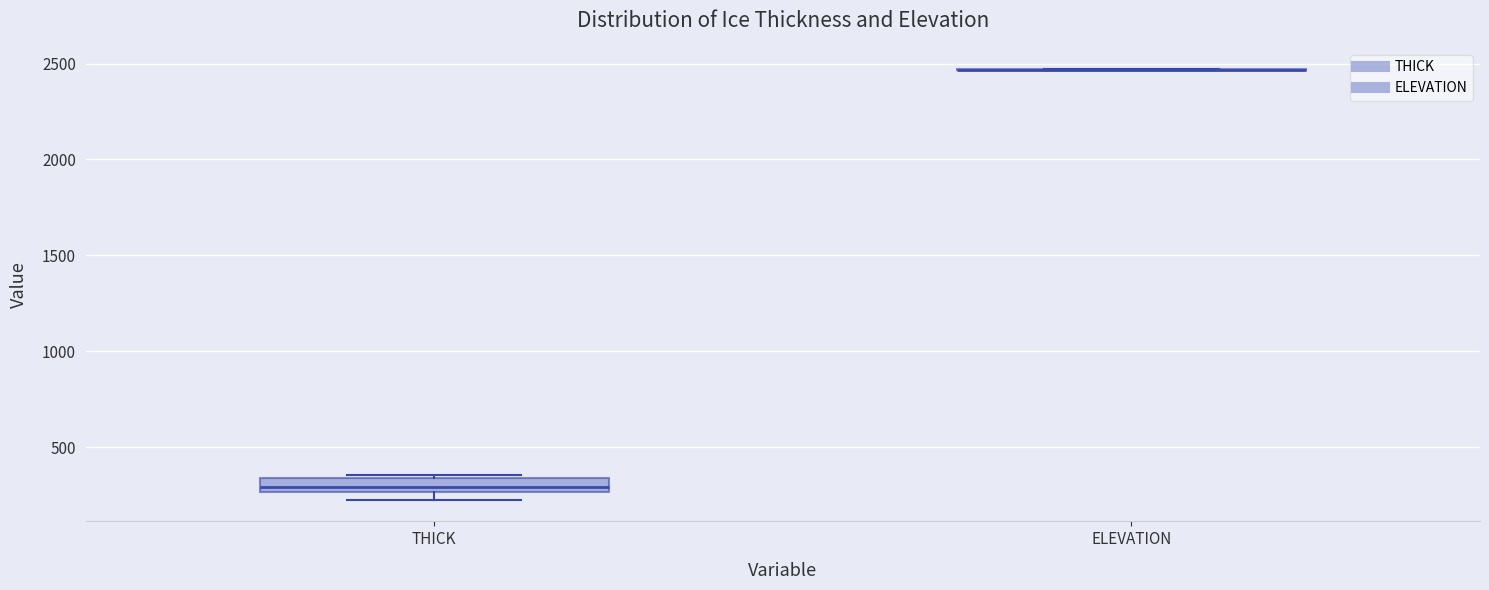

Comparing the boxes themselves (not the whiskers), which one is the tallest?

THICK